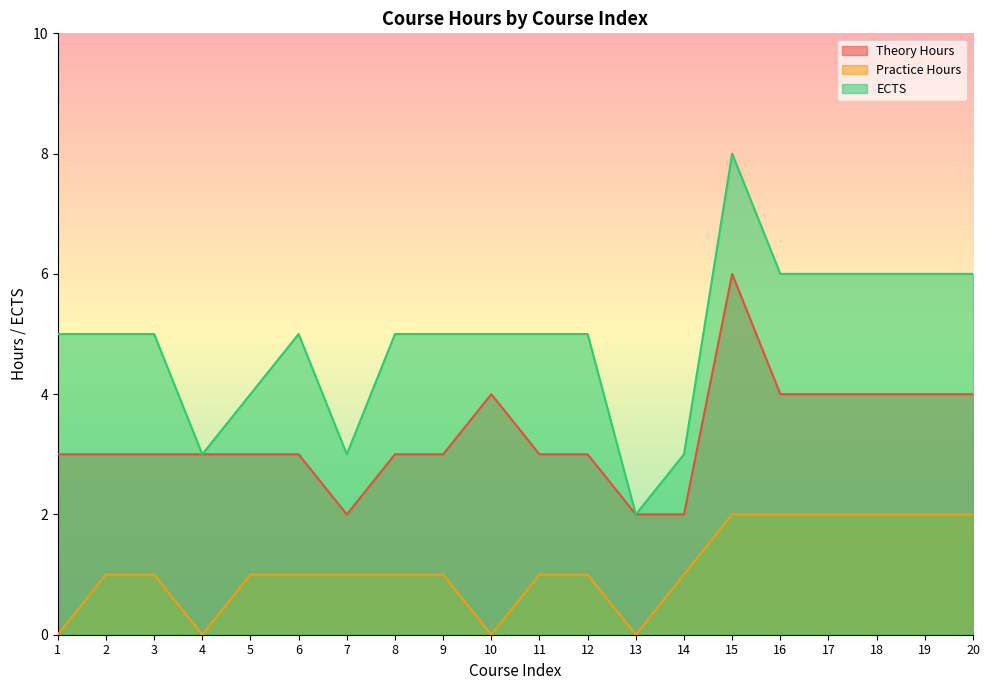

What are all the series names shown in the legend?

Theory Hours, Practice Hours, ECTS